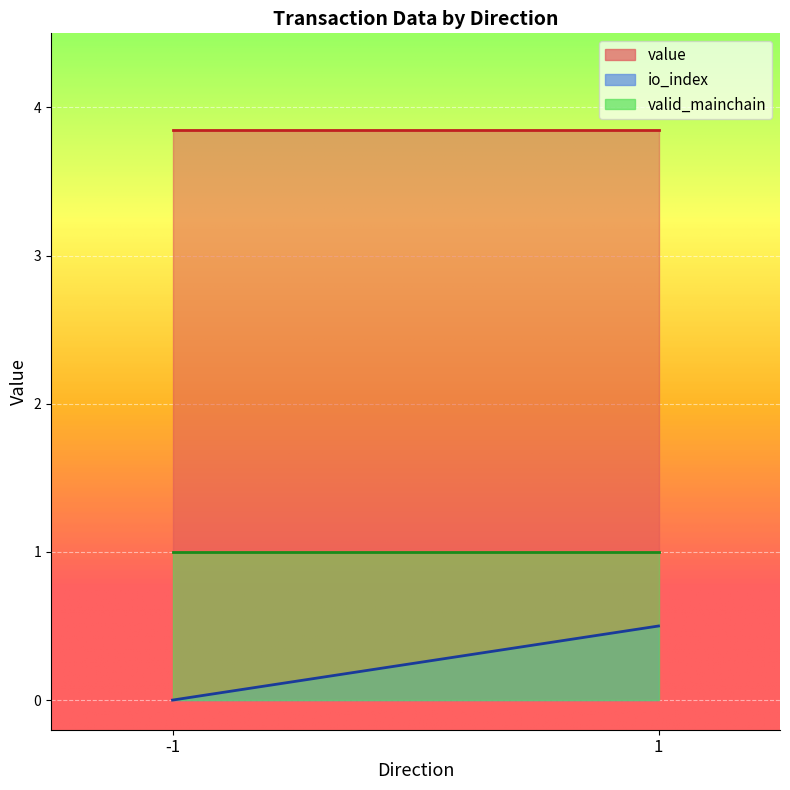

Which category has the lowest value in the value series?

-1